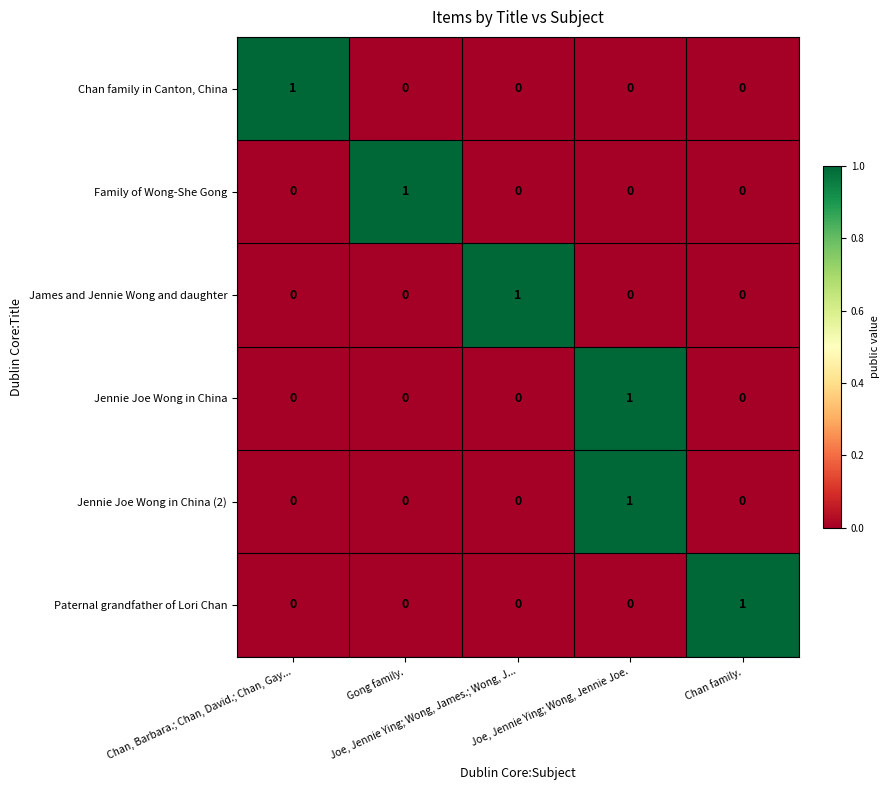

Count the Family of Wong-She Gong values in the range 0 to 1.

5